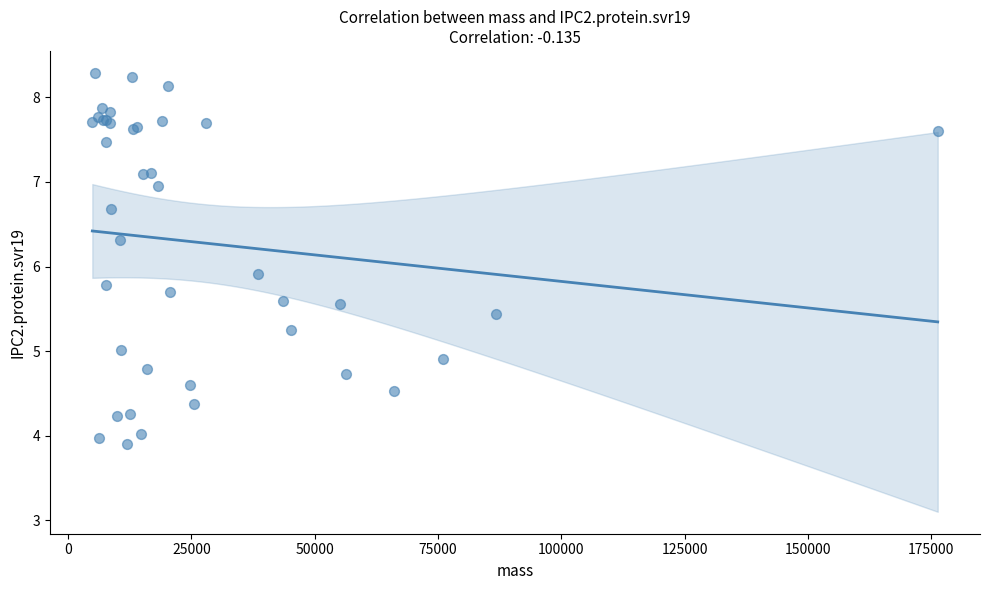

What Y value in the scatter plot is closest to 6?

5.9